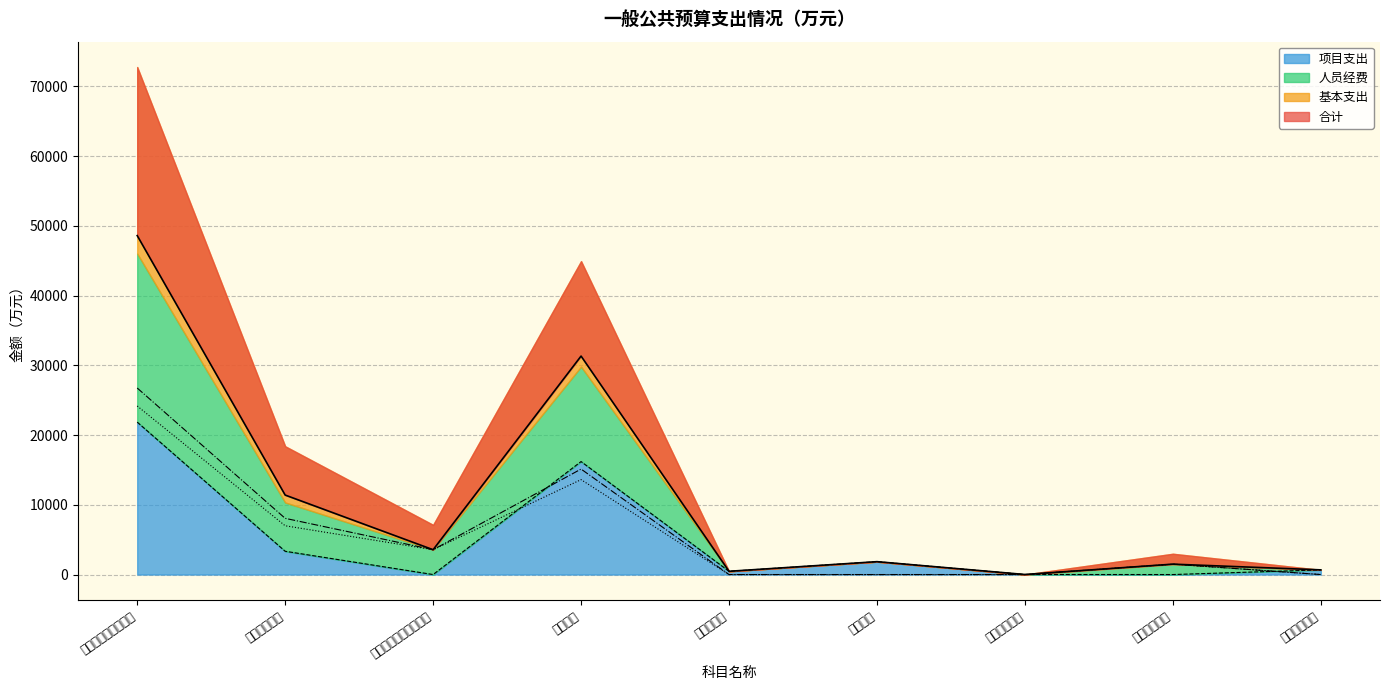

Rank the series by their maximum value, from lowest to highest.

项目支出, 人员经费, 基本支出, 合计